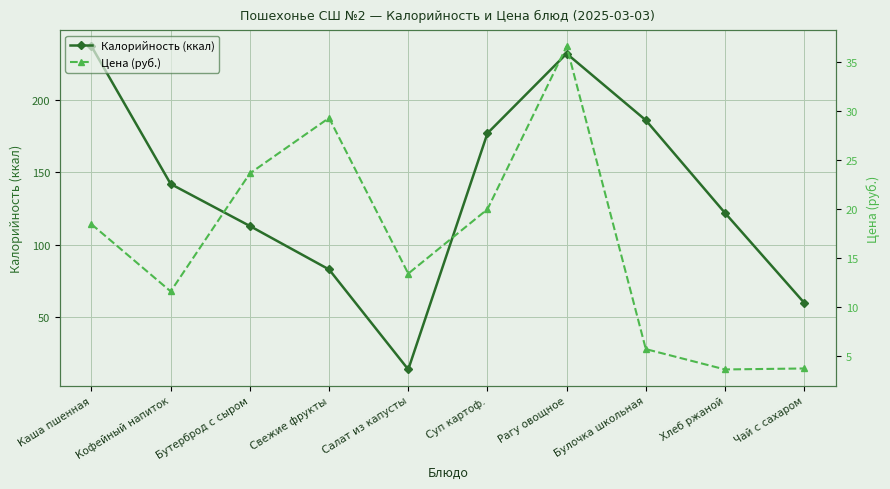

What is the label of the 9th point from the right?

Кофейный напиток